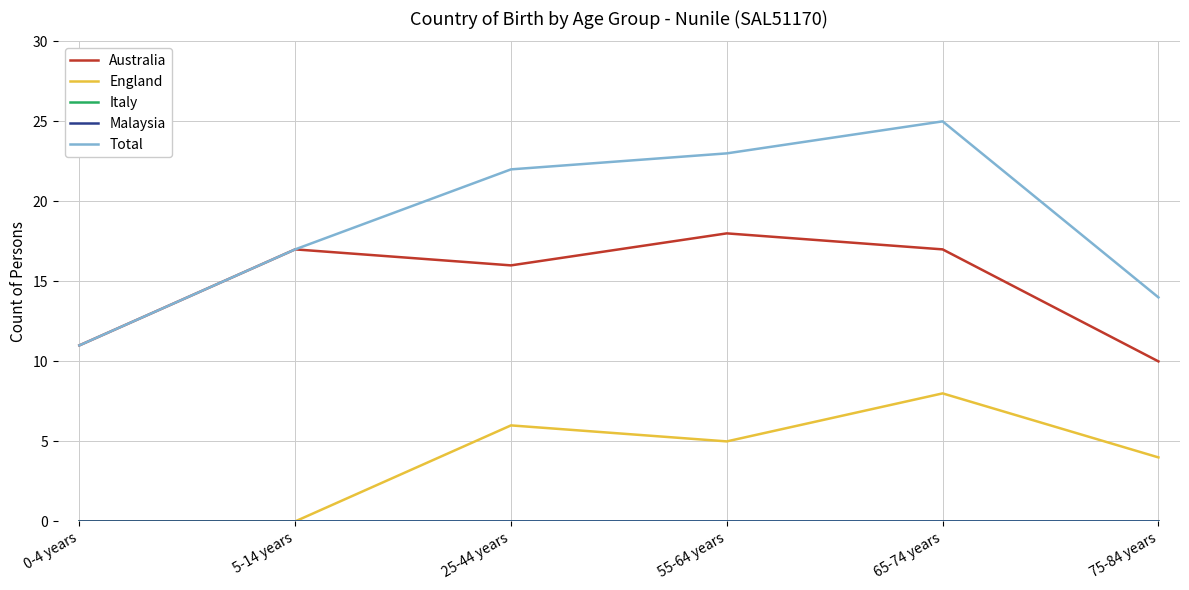

At which label does Australia reach its minimum?

75-84 years